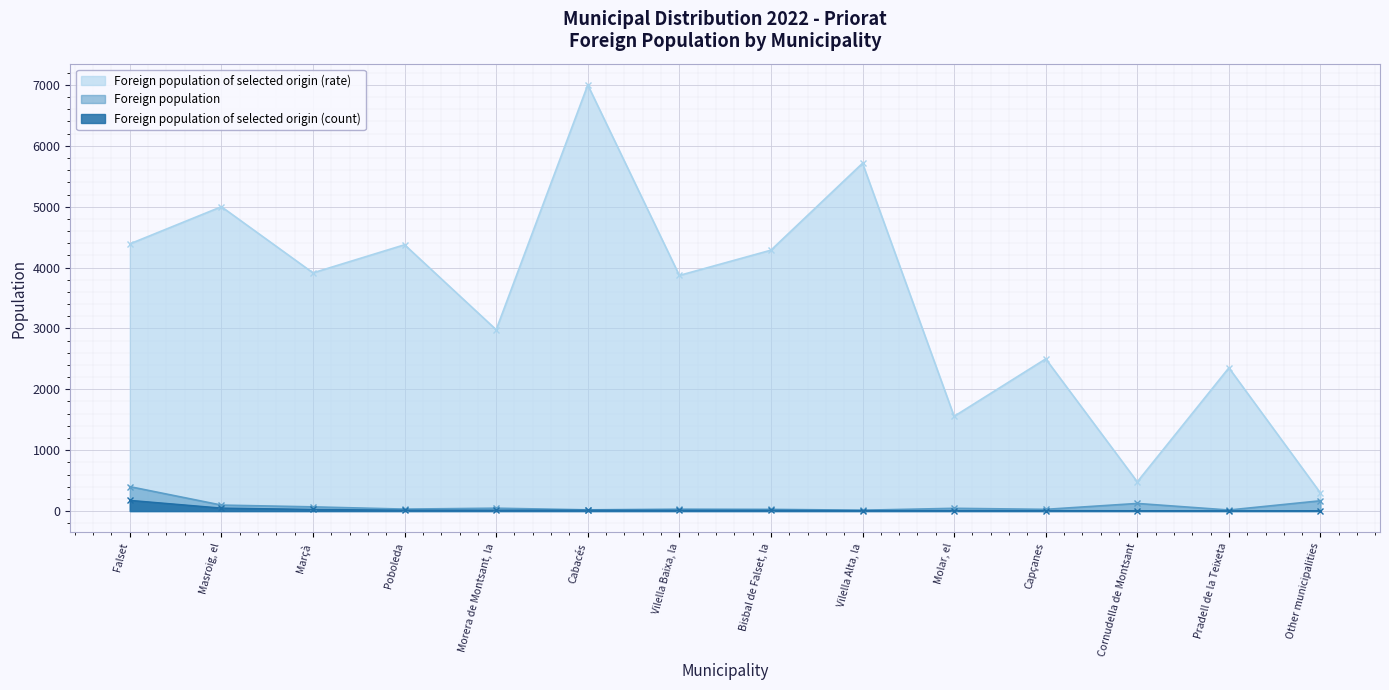

True or false: Foreign population of selected origin (rate) and Foreign population of selected origin (count) cross at least once.

False